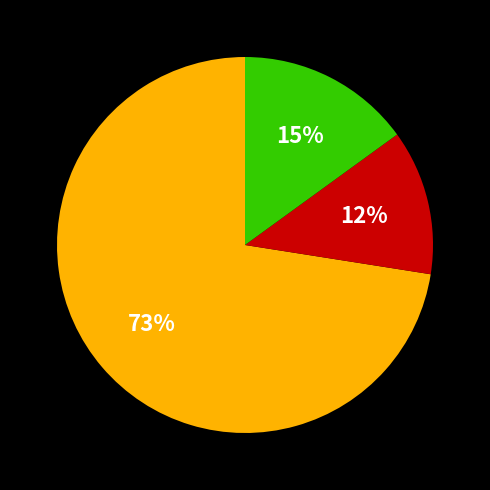

To the nearest percent, what is the average slice percentage?

33%